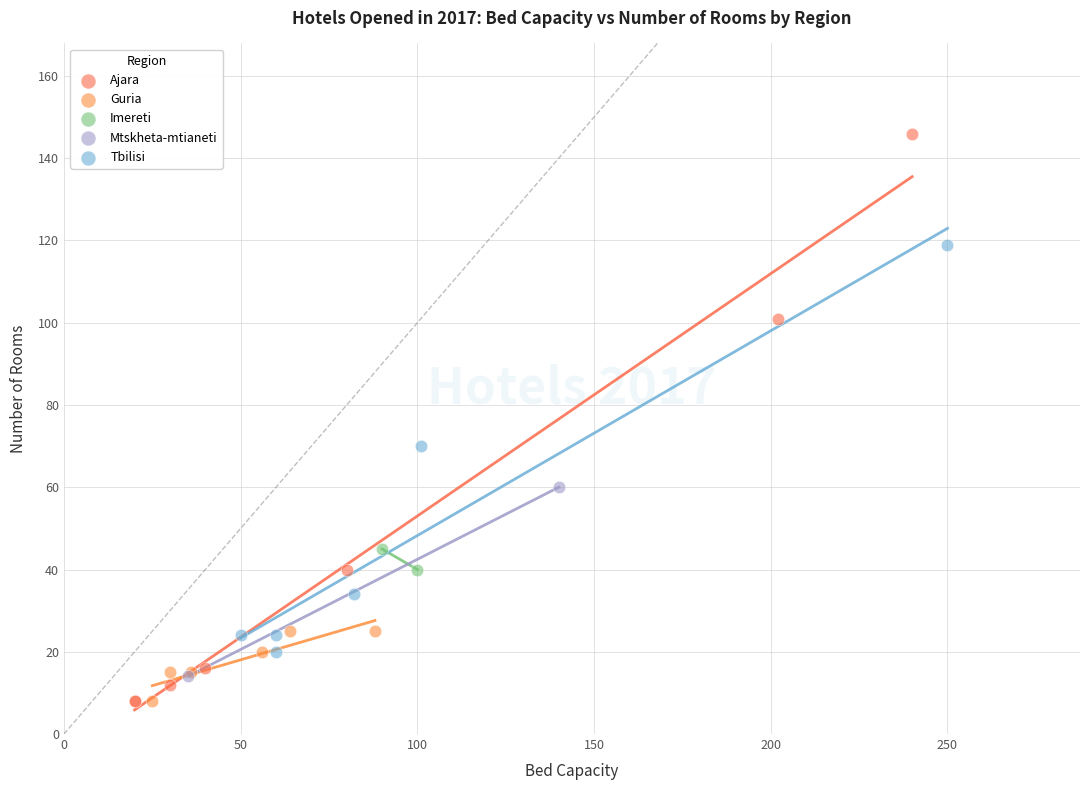

What are all the series names shown in the legend?

Ajara, Guria, Imereti, Mtskheta-mtianeti, Tbilisi